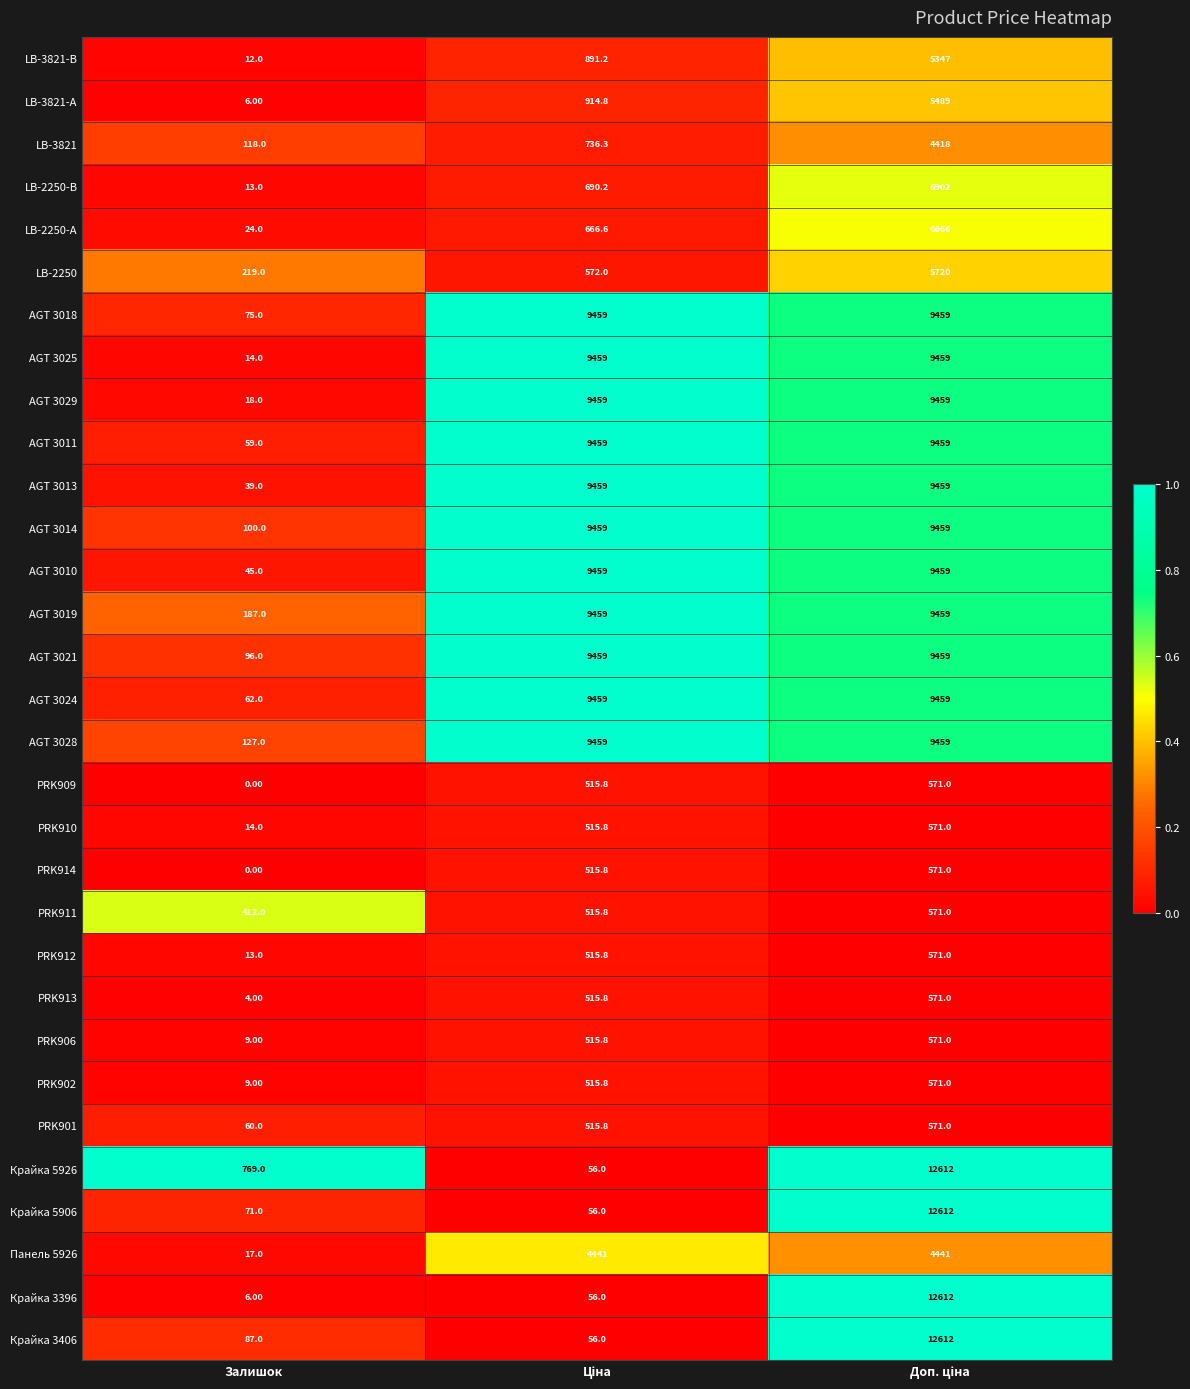

At which category does the chart reach its minimum across all series?

Залишок